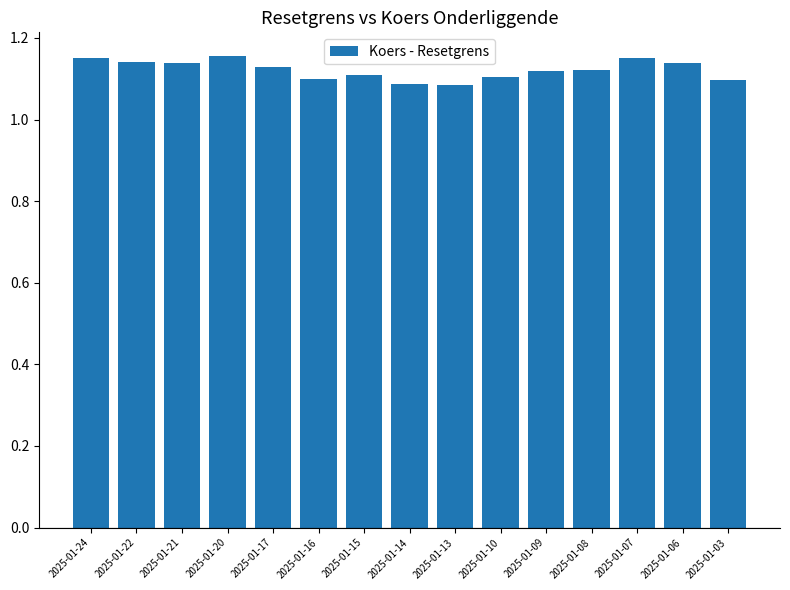

How many categories are shown in the chart?

15